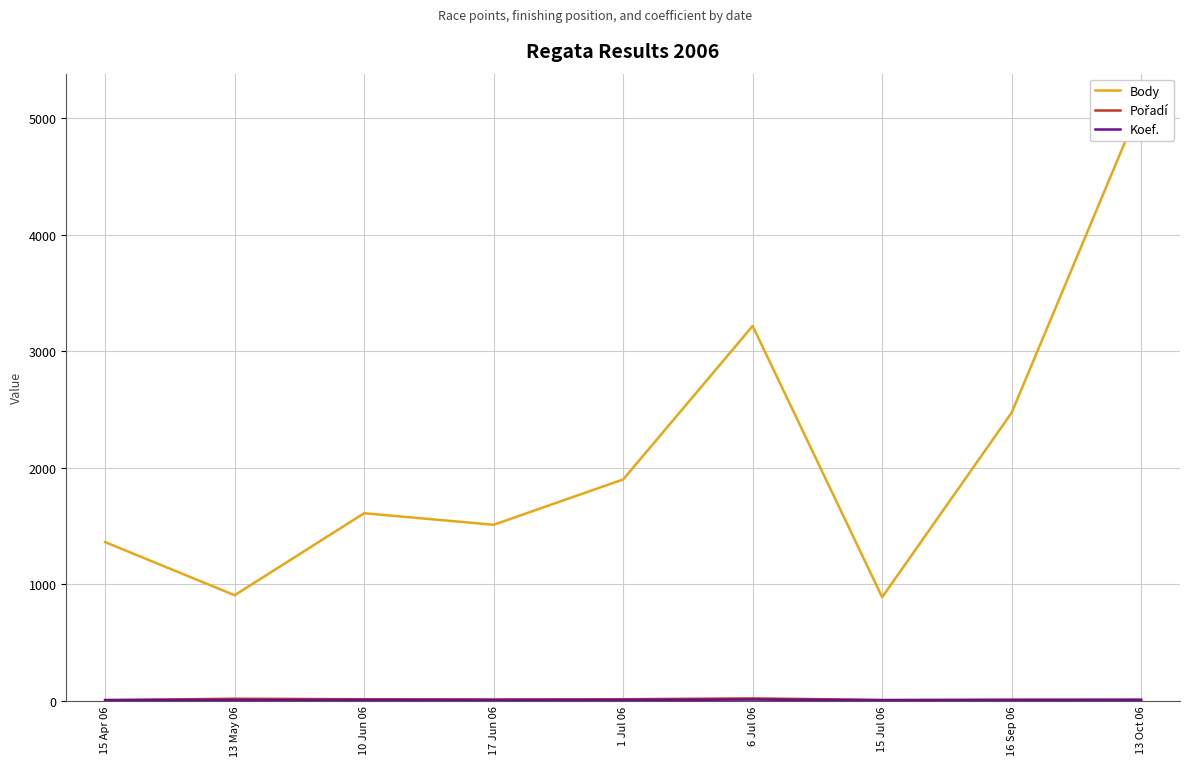

Where is the first local minimum for Body?

13 May 06